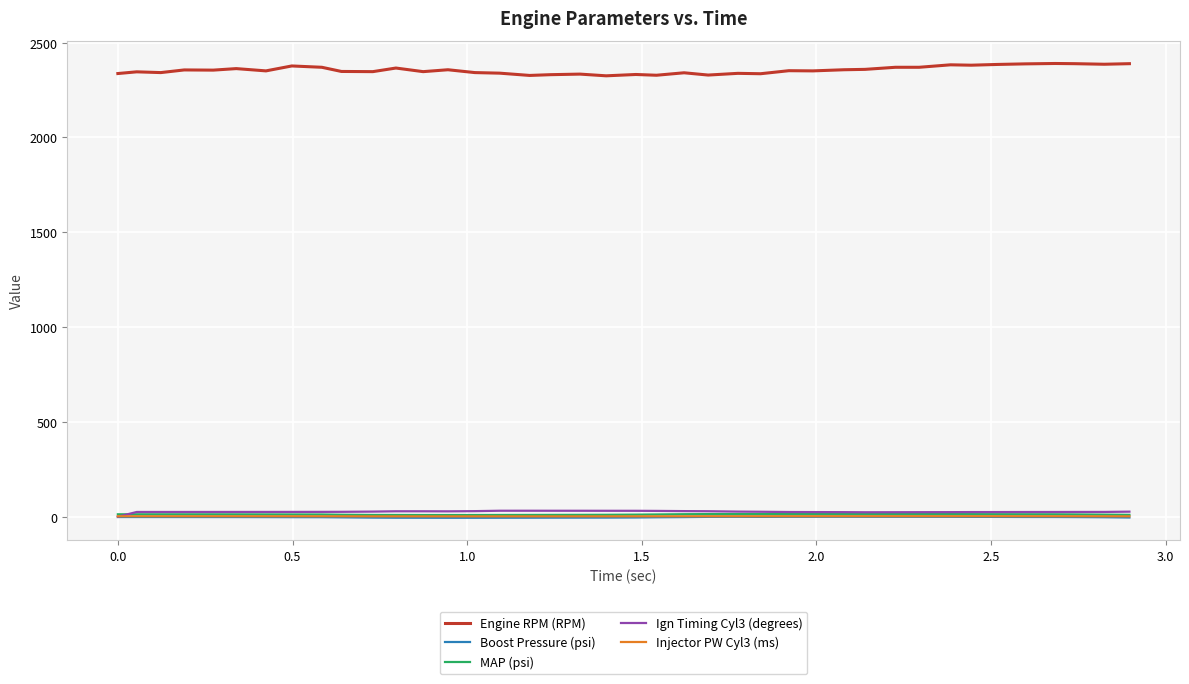

True or false: Engine RPM (RPM) and Boost Pressure (psi) intersect in this chart.

False